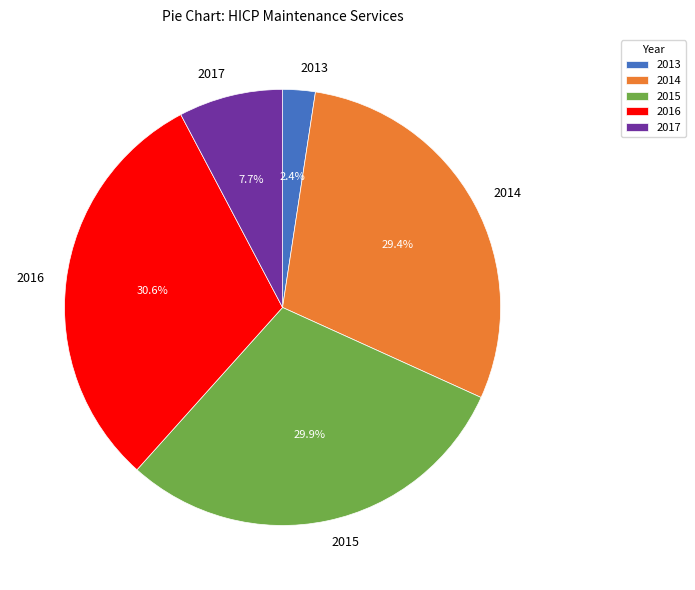

Between 2016 and 2015, which is larger?

2016